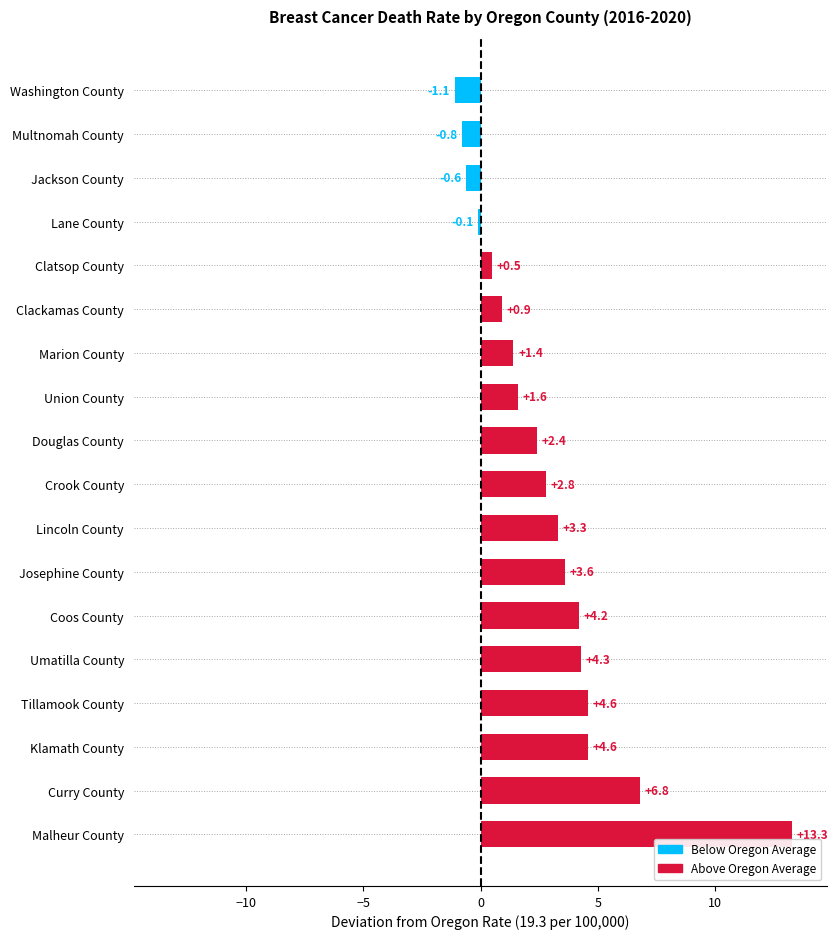

Which label corresponds to the largest value in the chart?

Malheur County